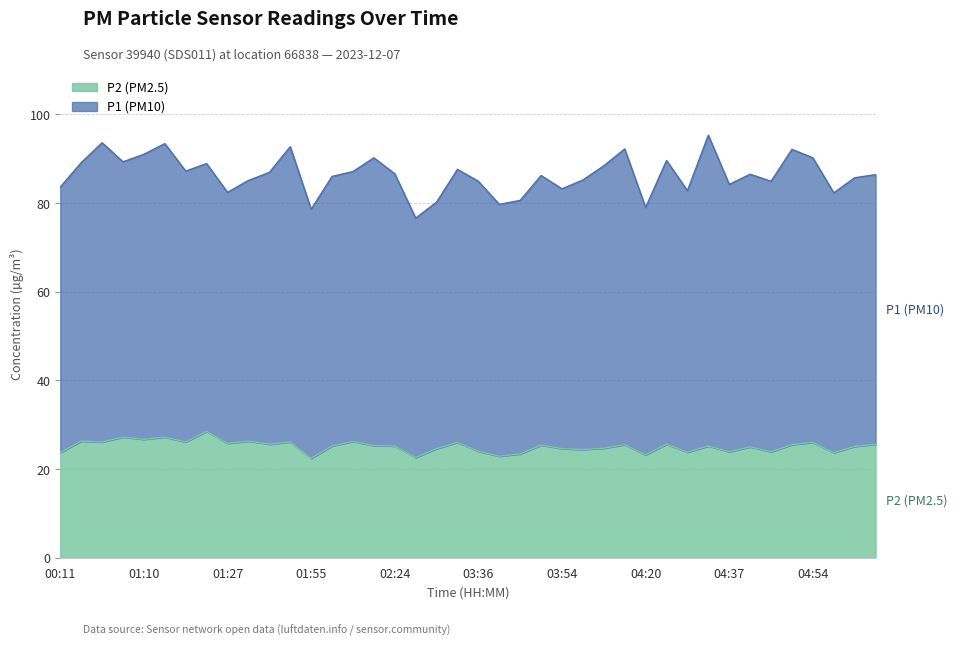

What is the minimum value for P2 (PM2.5)?

22.4